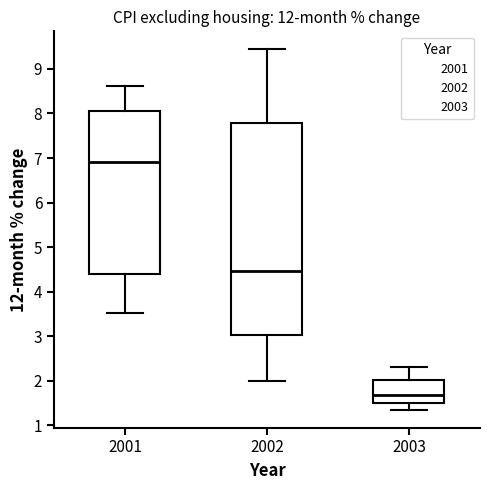

Which box has the highest median line?

2001